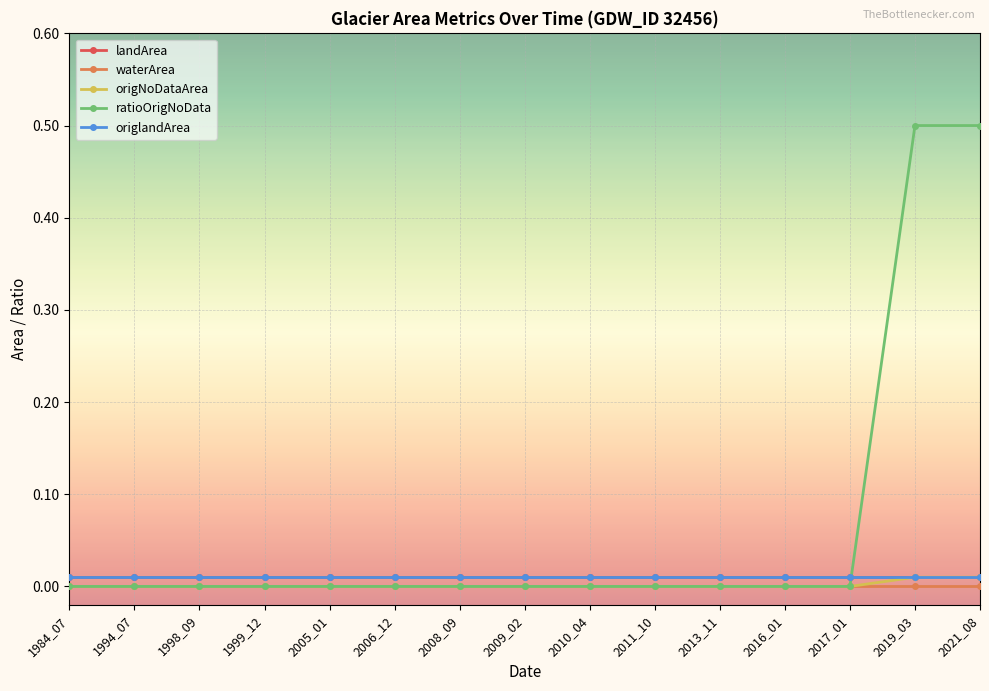

True or false: landArea and origNoDataArea intersect in this chart.

False